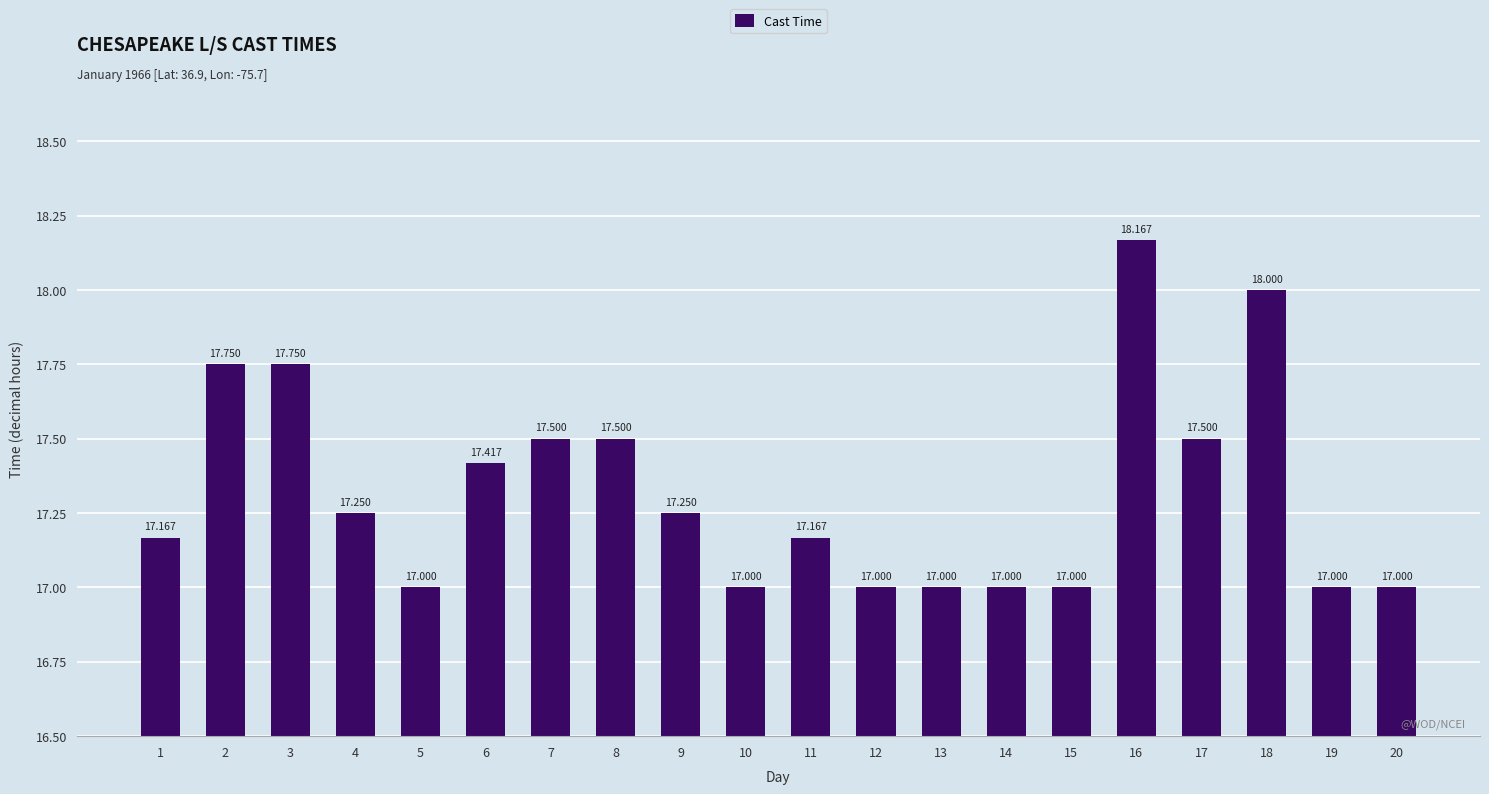

Which label corresponds to the smallest value in the chart?

5